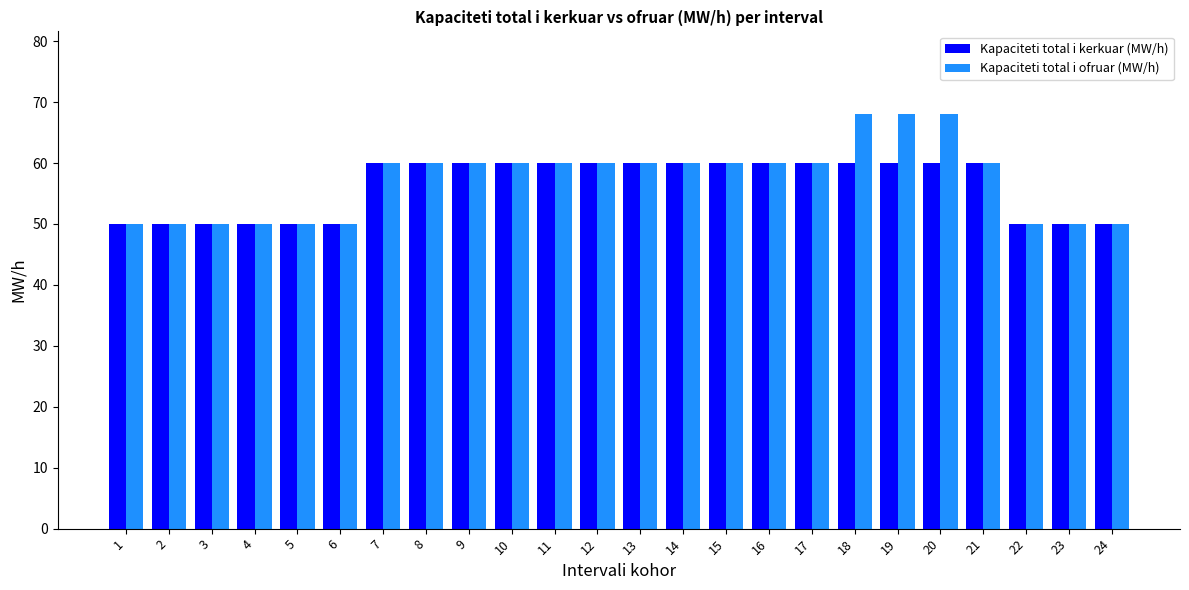

True or false: Kapaciteti total i ofruar (MW/h) has a value of 68 at 18.

True